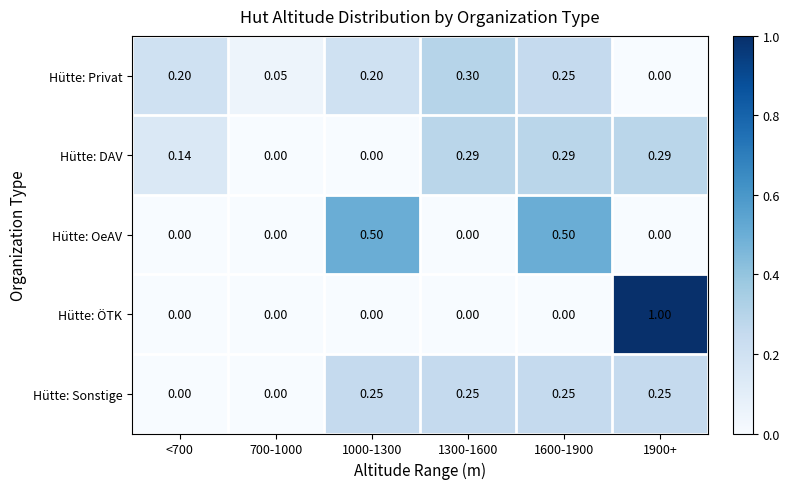

Which series has the widest spread of values?

Hütte: ÖTK